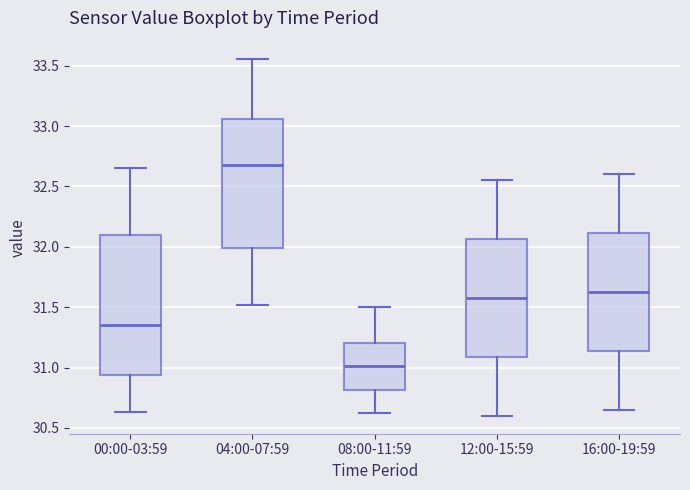

Comparing the boxes themselves (not the whiskers), which one is the tallest?

00:00-03:59